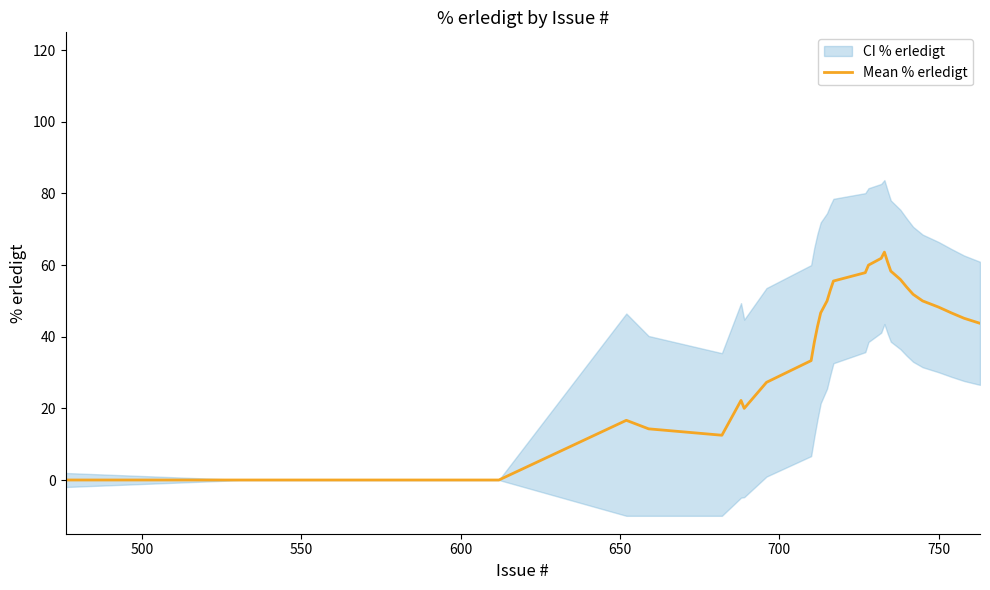

What is the value of the 27th point from the left?

51.9